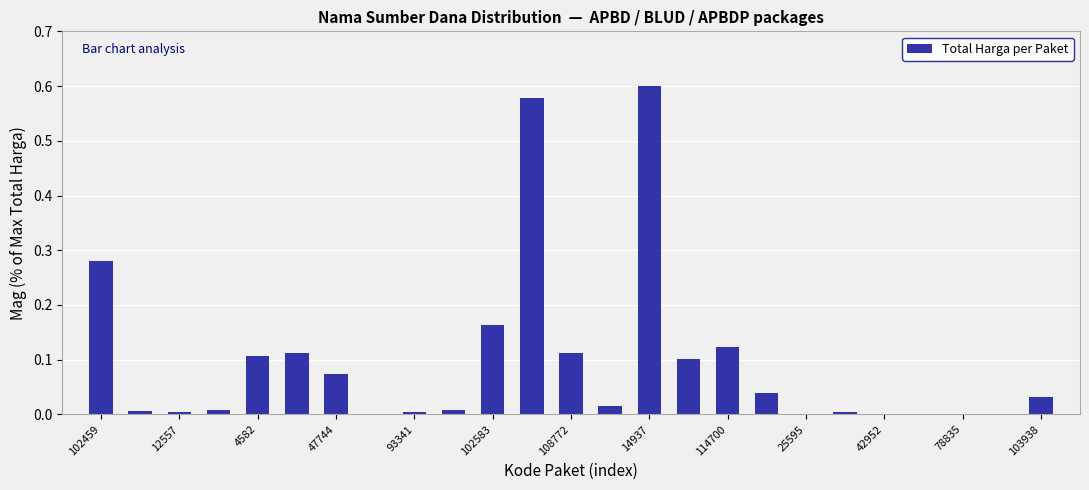

What is the average value?

0.1